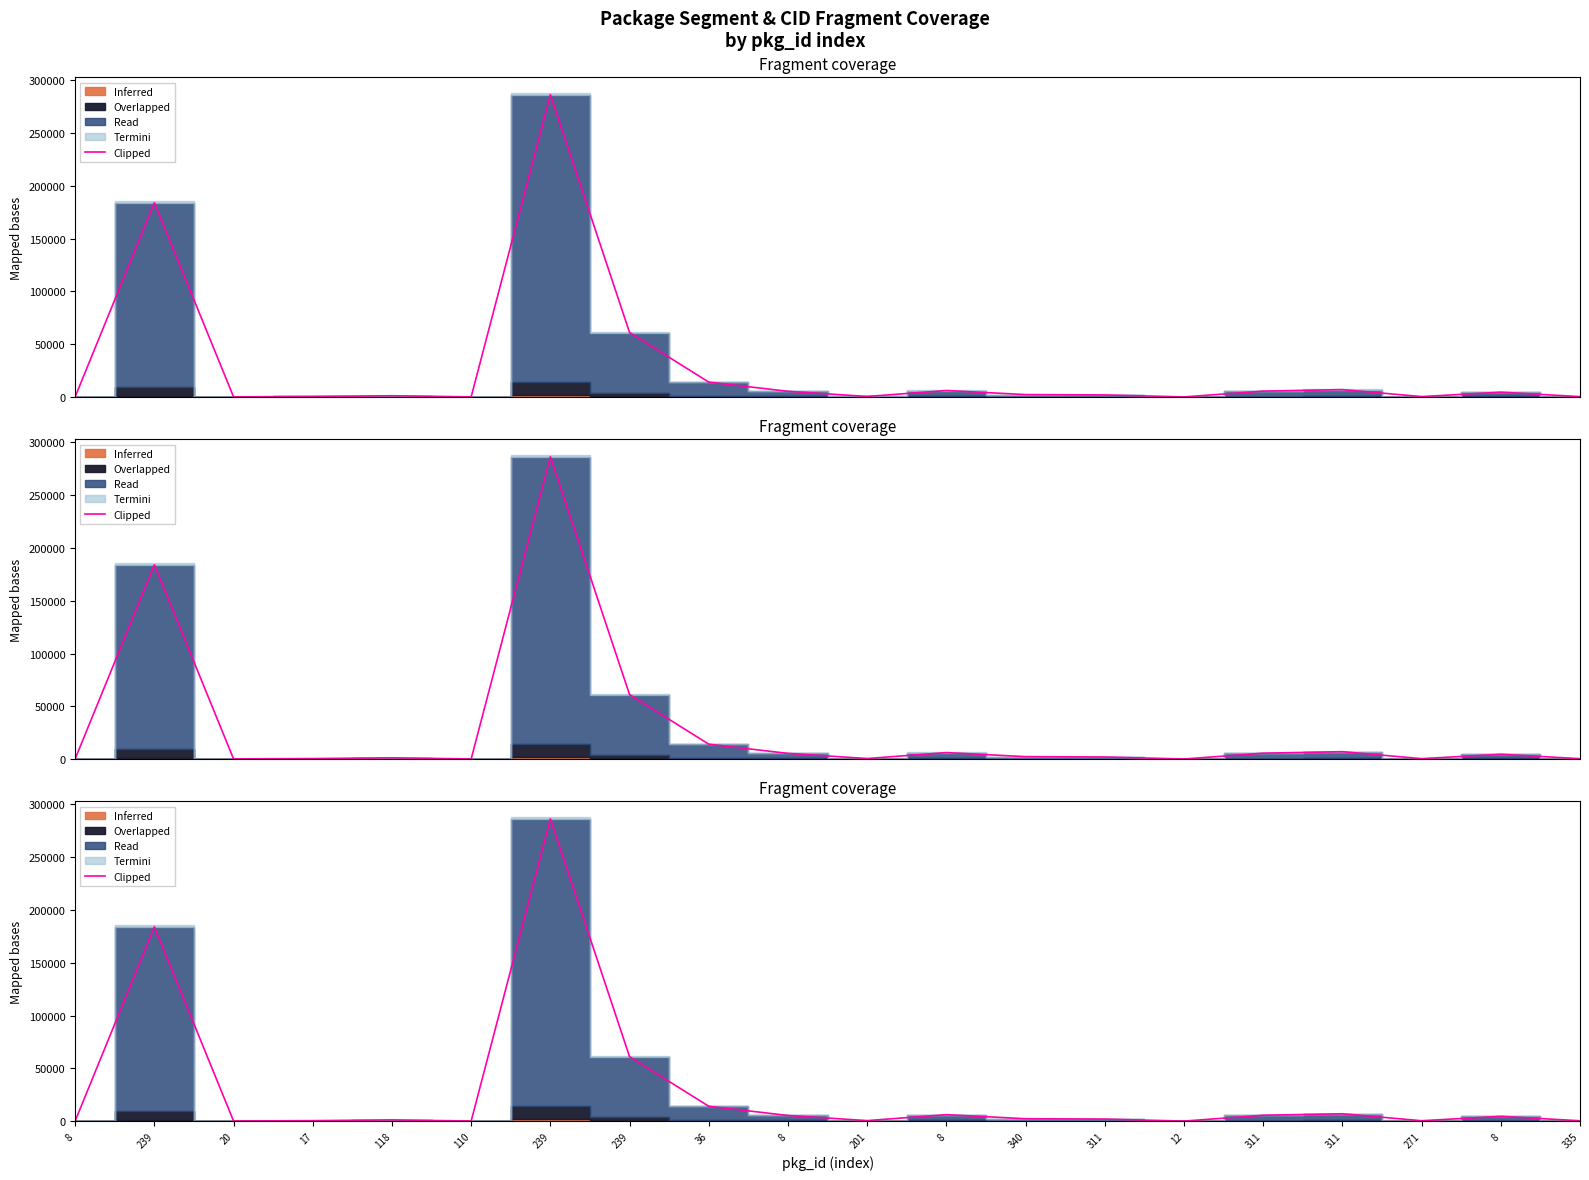

Reading right to left, transcribe all the data shown in this chart.

335=448.4	8=4638.8	271=477.0	311=7086.1	311=5660.2	12=144.6	311=2033.5	340=2377.6	8=6202.9	201=589.5	8=5452.3	36=14174.7	239=61094.5	239=286306.3	110=189.5	118=1261.2	17=560.2	20=217.7	239=184007.6	8=223.0